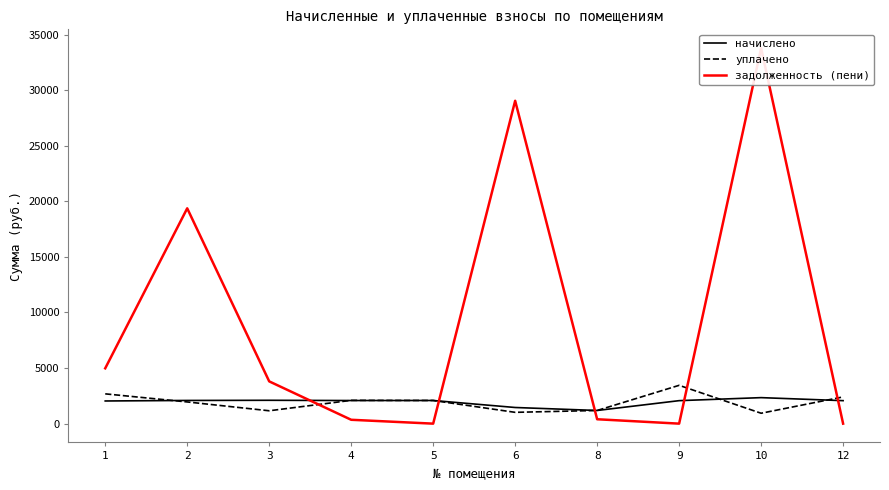

What is the greatest value displayed?

33776.0